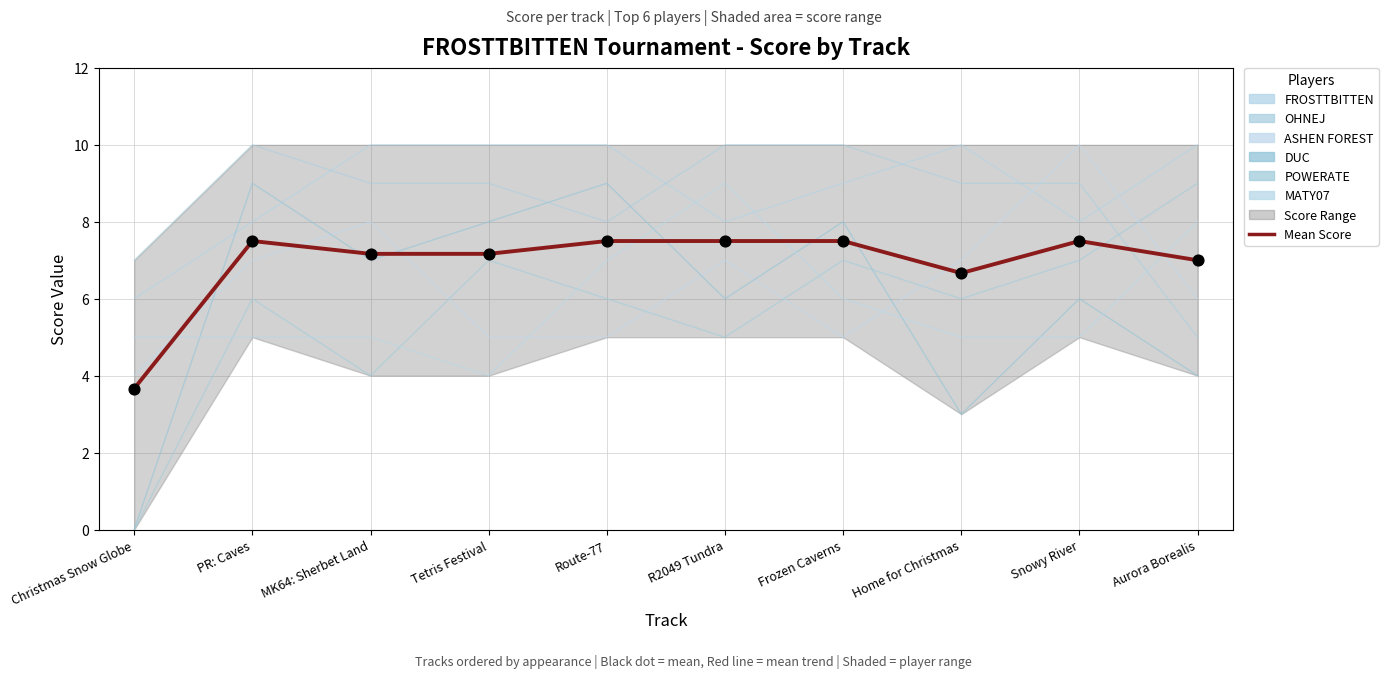

Which series has the largest total across all categories?

FROSTTBITTEN